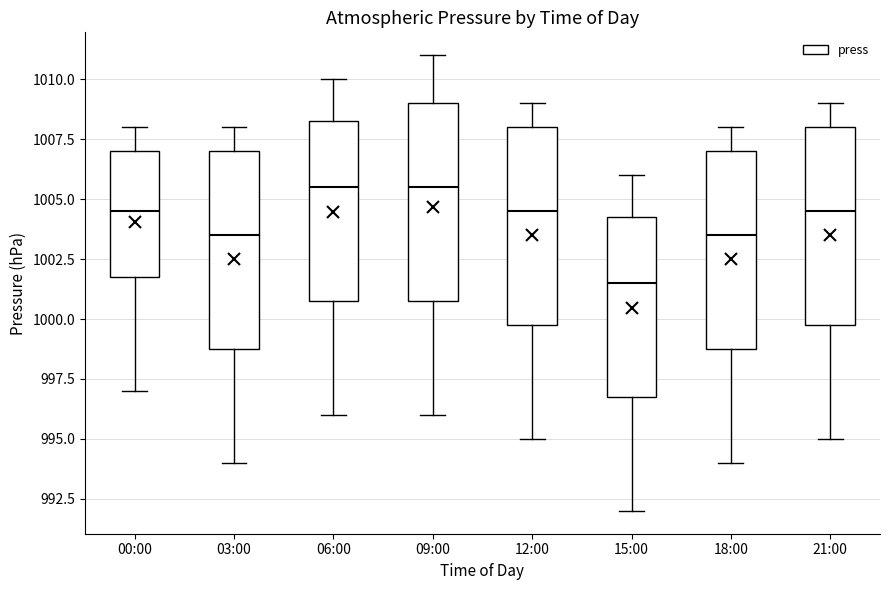

Where does the upper whisker of the box for 00:00 end on the y-axis? The values are not printed on the chart, so give them approximately, as read against the axis.

1008.0